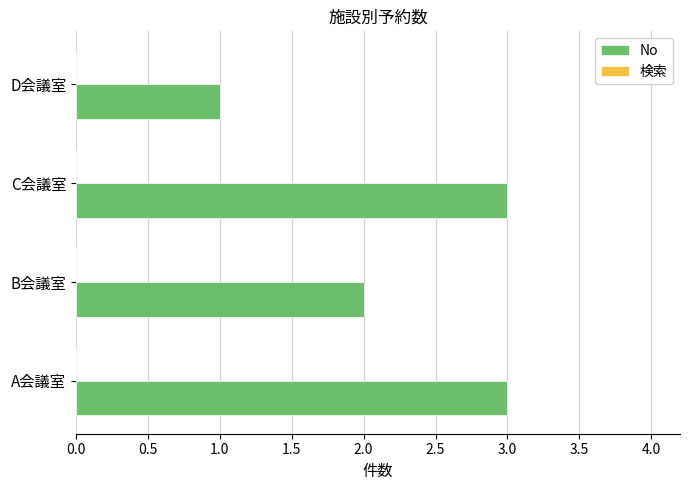

What is the approximate value at A会議室?

3